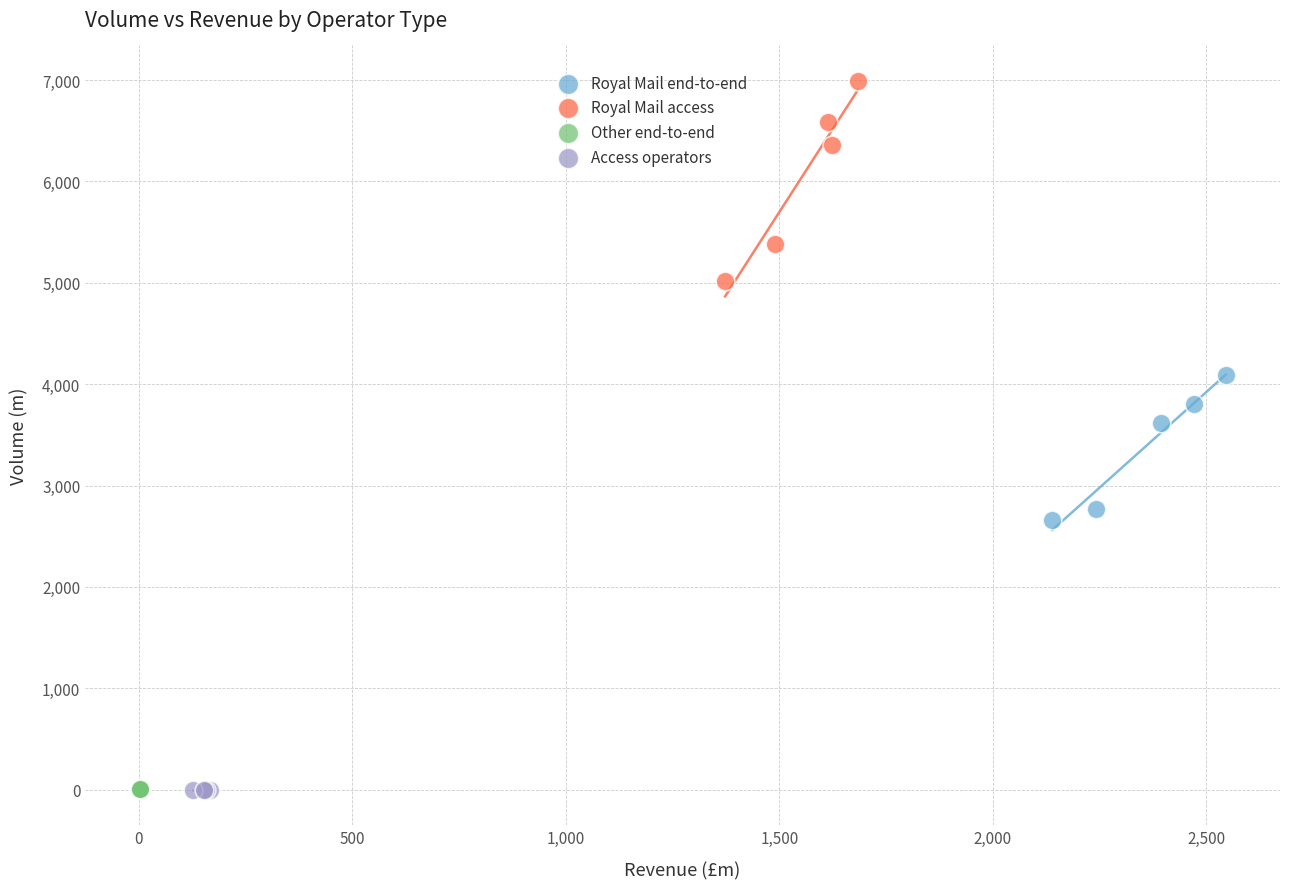

Which series contains the highest Y value?

Royal Mail access